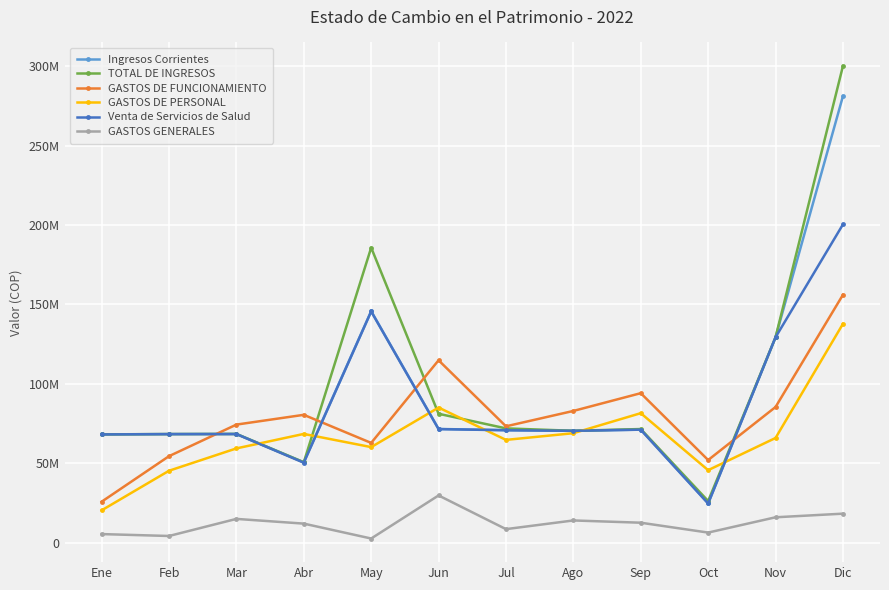

What are all the series names shown in the legend?

Ingresos Corrientes, TOTAL DE INGRESOS, GASTOS DE FUNCIONAMIENTO, GASTOS DE PERSONAL, Venta de Servicios de Salud, GASTOS GENERALES